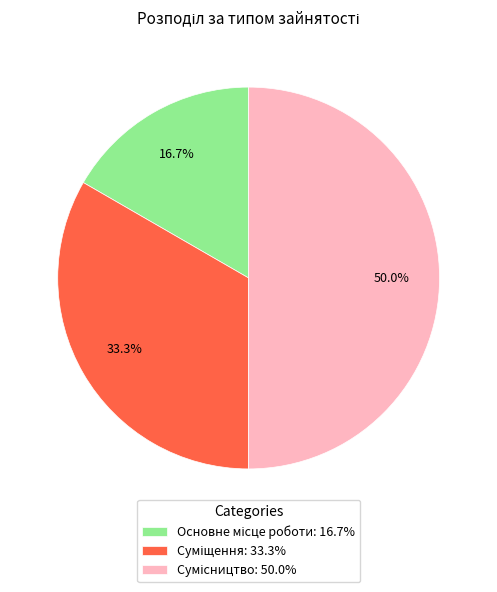

Count the number of slices in the pie.

3